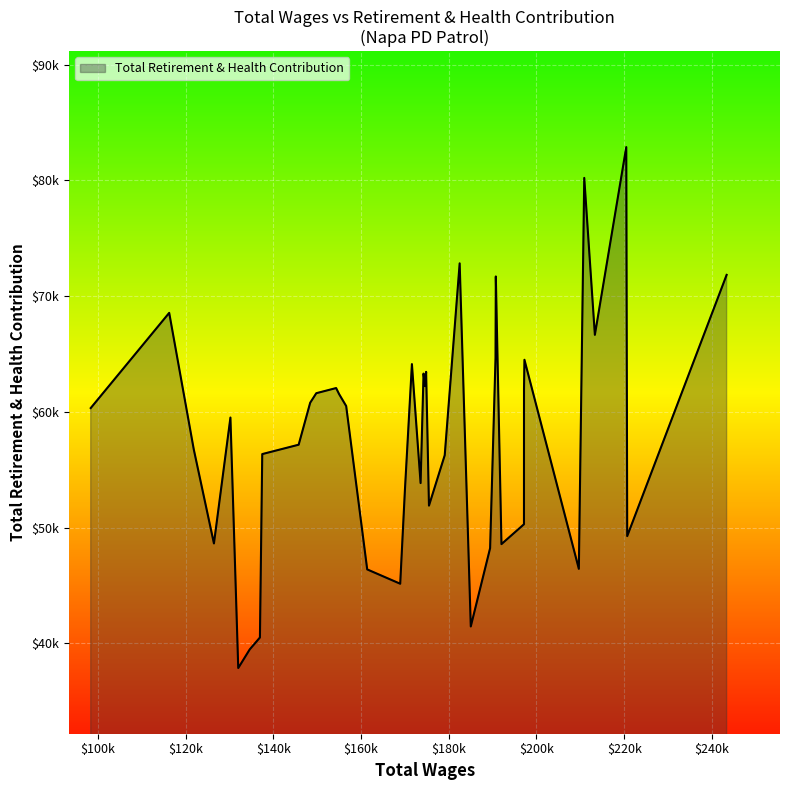

Is this an area chart (filled region under the line)?

Yes